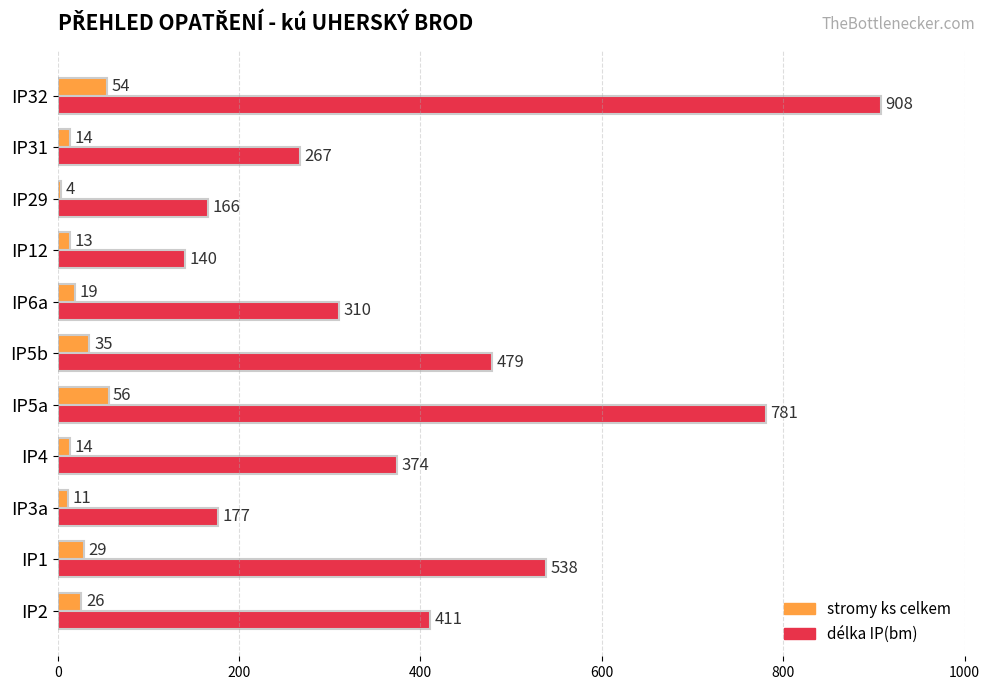

How many values in the stromy ks celkem series are below 19?

5